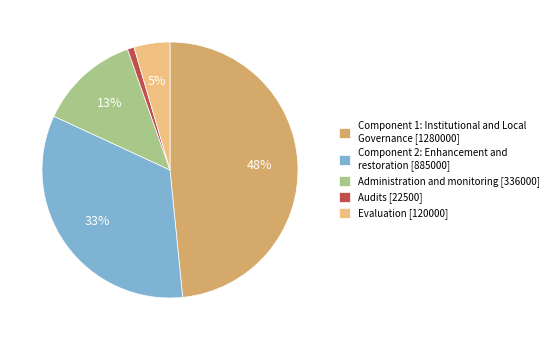

To the nearest percent, what percentage of the pie is Audits?

1%